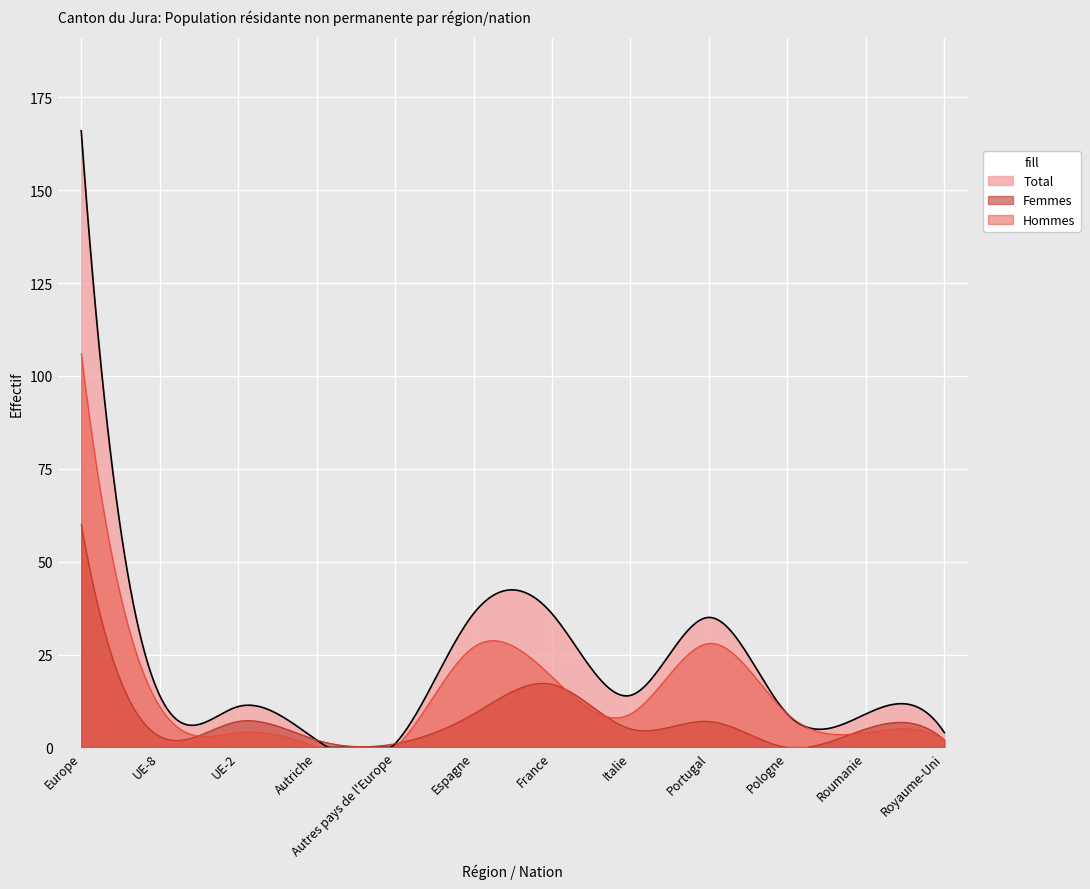

At which category does Femmes reach its first local valley?

UE-8